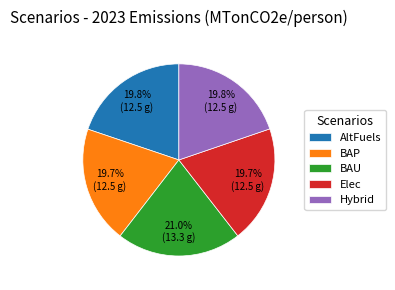

To the nearest percent, what percentage of the pie is BAP?

20%